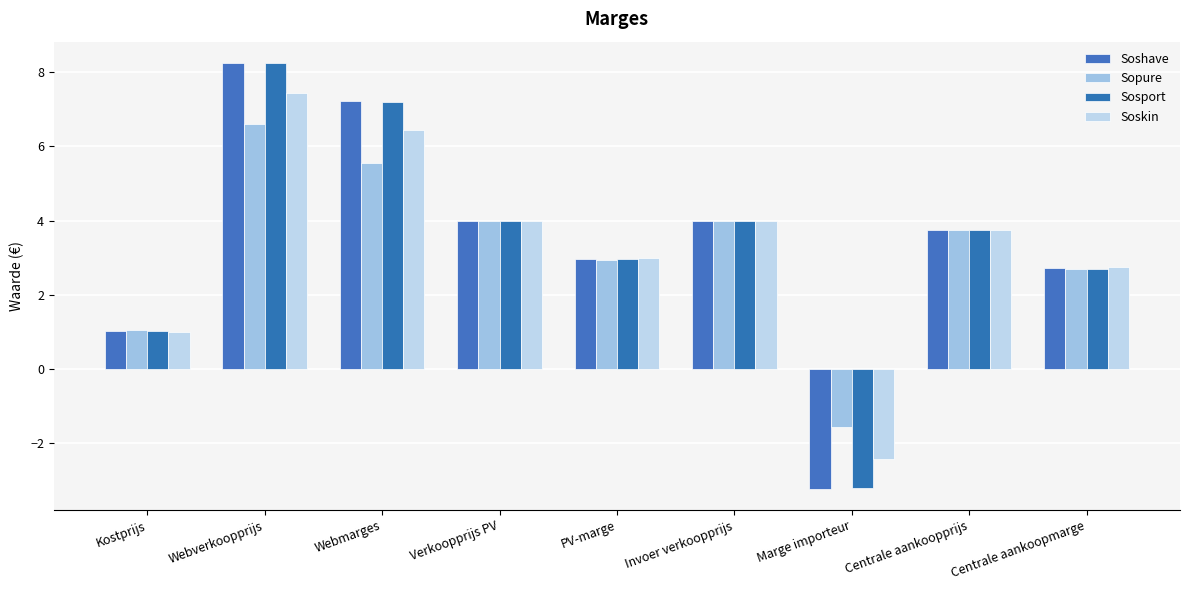

Reading right to left, transcribe all the data shown in this chart.

Soshave: 2.7	3.8	-3.2	4.0	3.0	4.0	7.2	8.2	1.0
Sopure: 2.7	3.8	-1.6	4.0	3.0	4.0	5.5	6.6	1.1
Sosport: 2.7	3.8	-3.2	4.0	3.0	4.0	7.2	8.2	1.0
Soskin: 2.8	3.8	-2.4	4.0	3.0	4.0	6.4	7.4	1.0